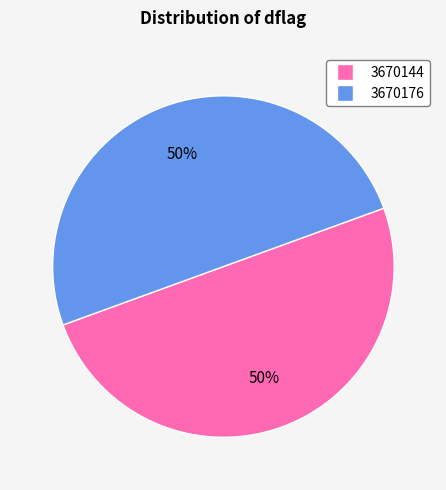

How many slices are in this pie chart?

2